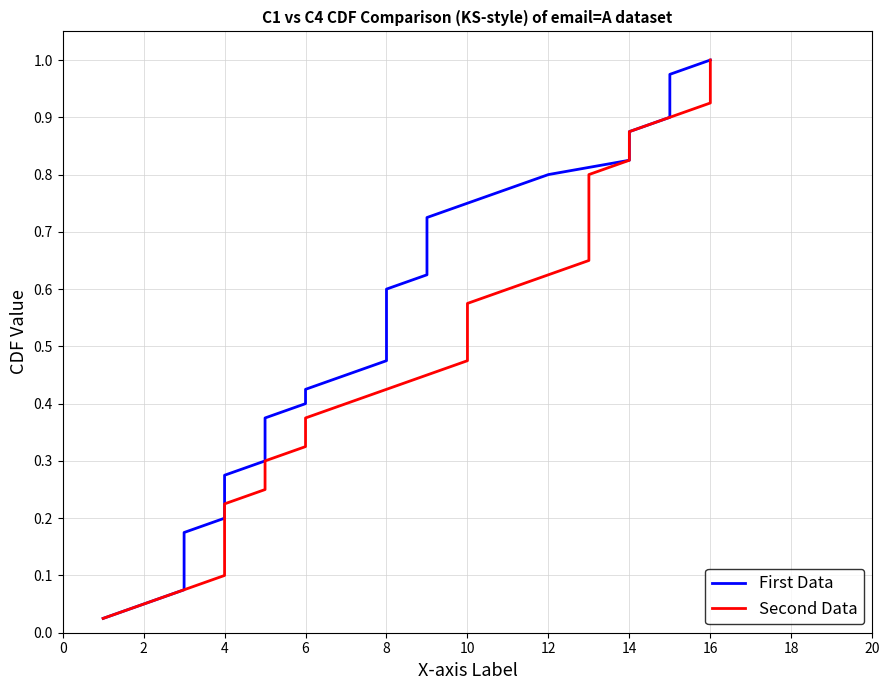

At how many categories does at least one series exceed 0?

40